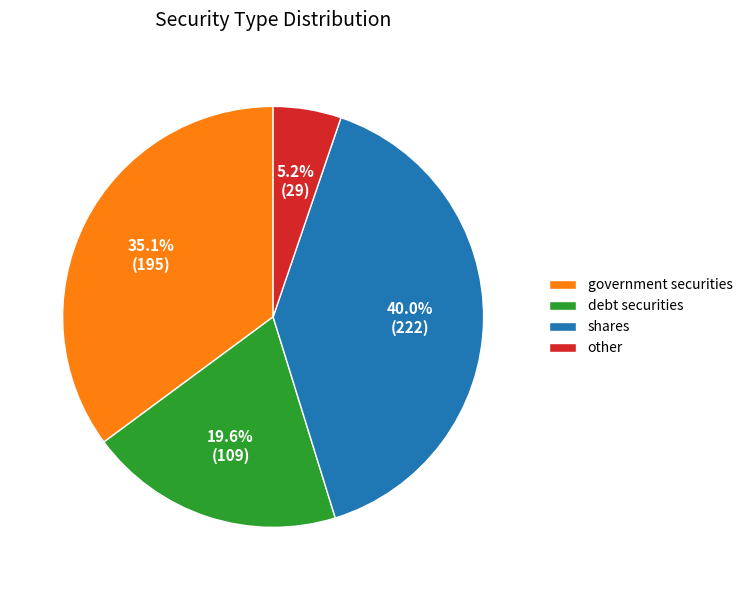

To the nearest percent, what is the combined percentage of shares and other?

45%